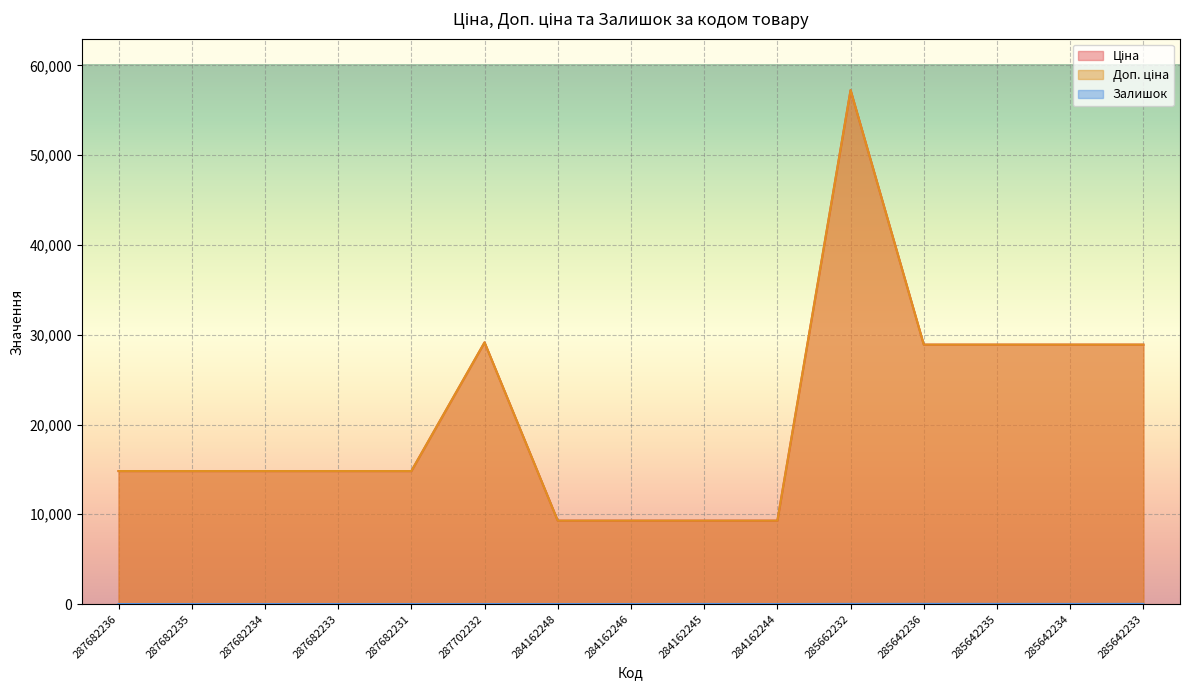

List the labels in order of Ціна value, smallest first.

284162248, 284162246, 284162245, 284162244, 287682236, 287682235, 287682234, 287682233, 287682231, 285642236, 285642235, 285642234, 285642233, 287702232, 285662232